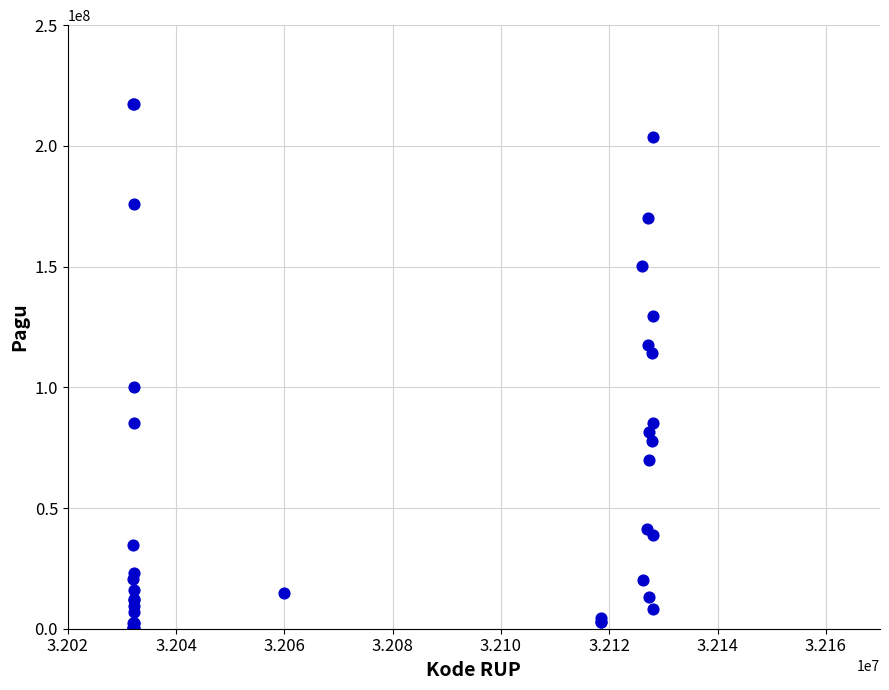

What Y value in the scatter plot is closest to 108830000?

114296000